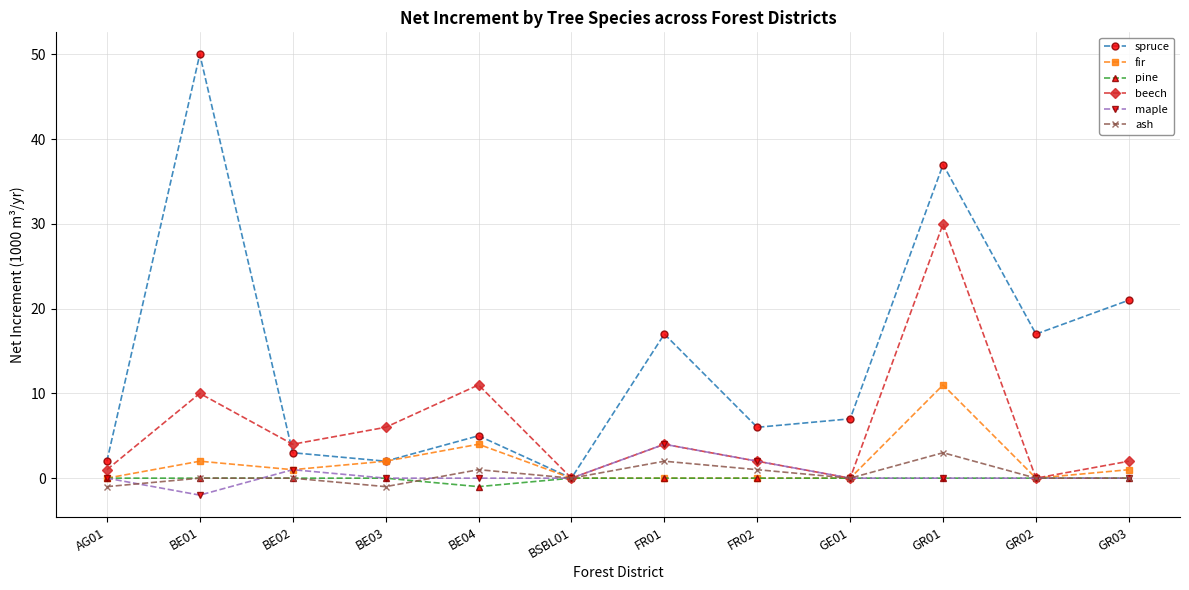

Is this an area chart (filled region under the line)?

No